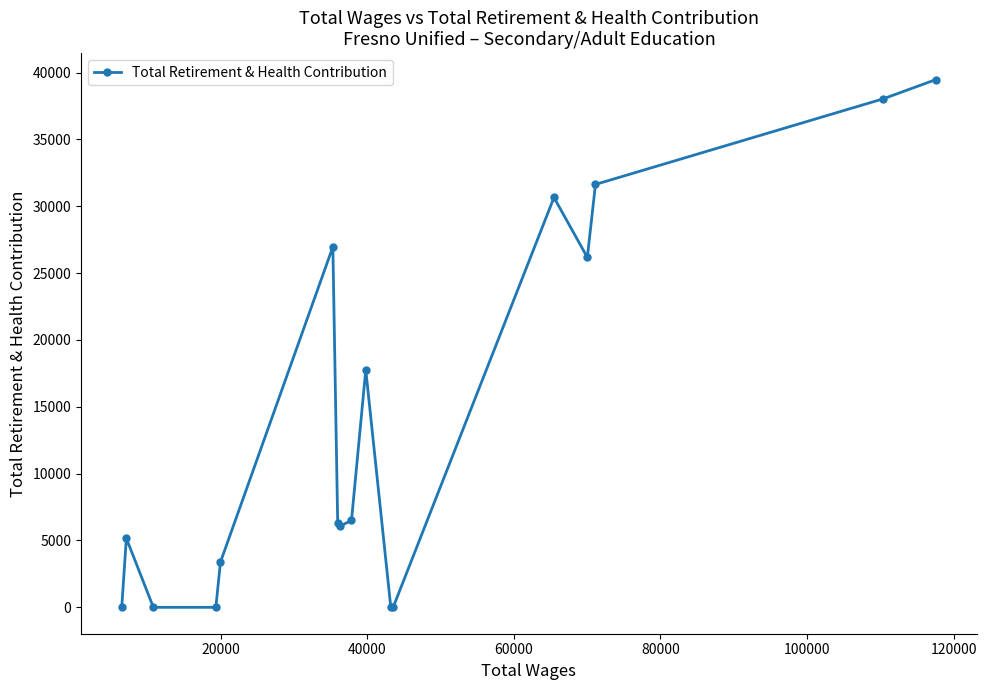

True or false: the data has more than 2 interior local peaks.

True